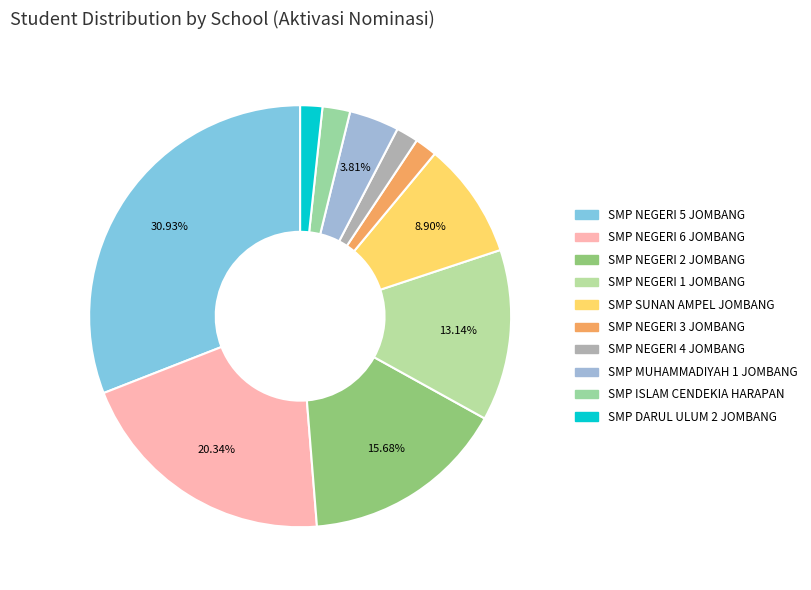

Between SMP ISLAM CENDEKIA HARAPAN and SMP SUNAN AMPEL JOMBANG, which is larger?

SMP SUNAN AMPEL JOMBANG